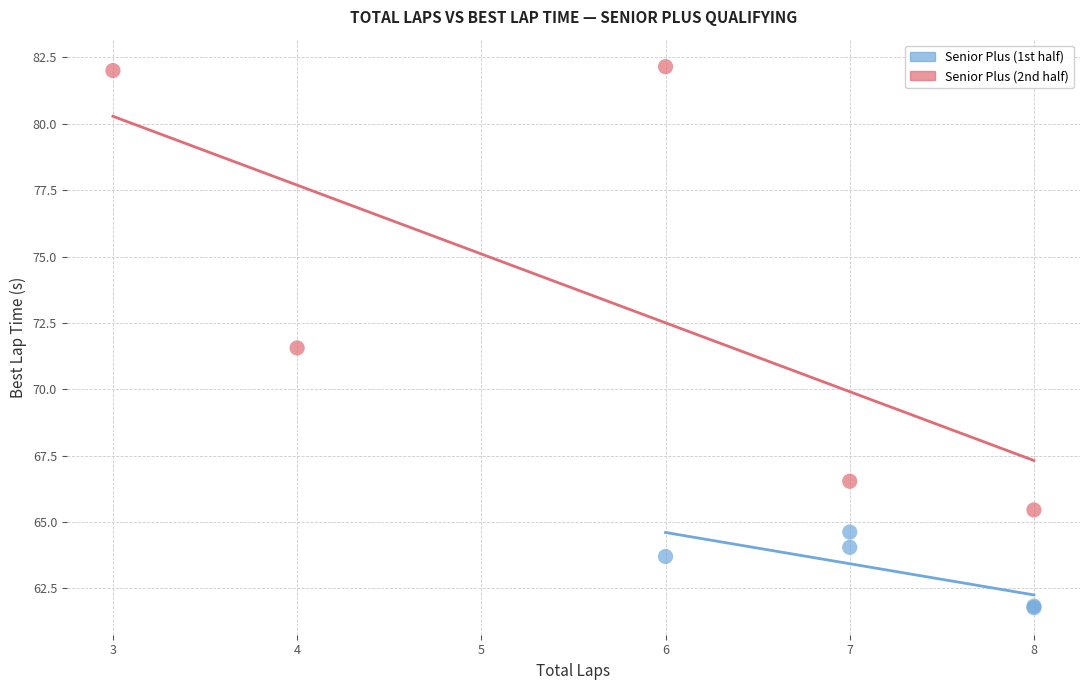

Which series contains the highest Y value?

Senior Plus (2nd half)